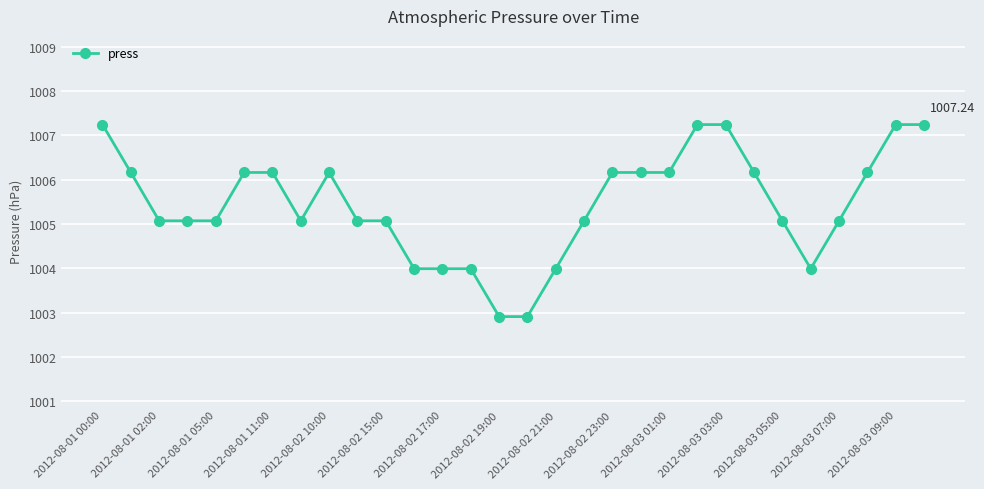

What is the value of the 28th point from the left?

1006.2